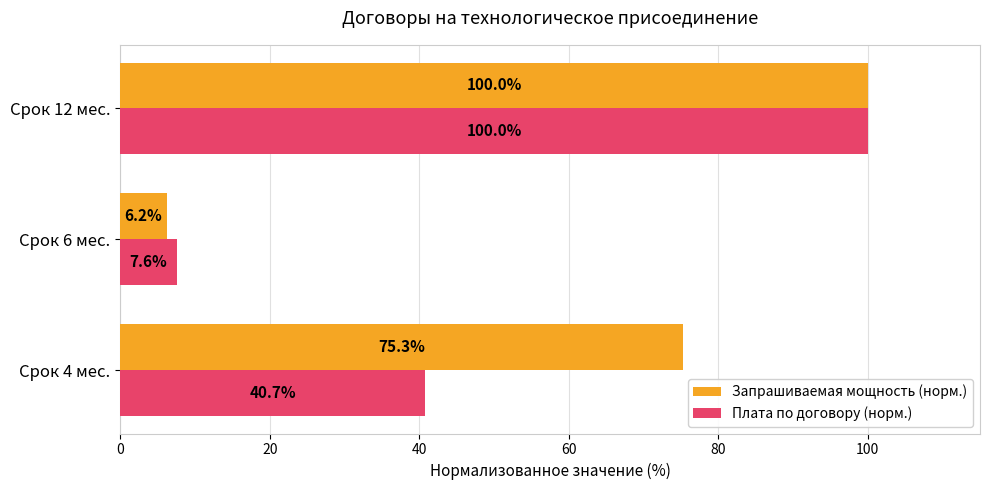

What is the difference between the maximum and minimum values in the Запрашиваемая мощность (норм.) series?

93.8